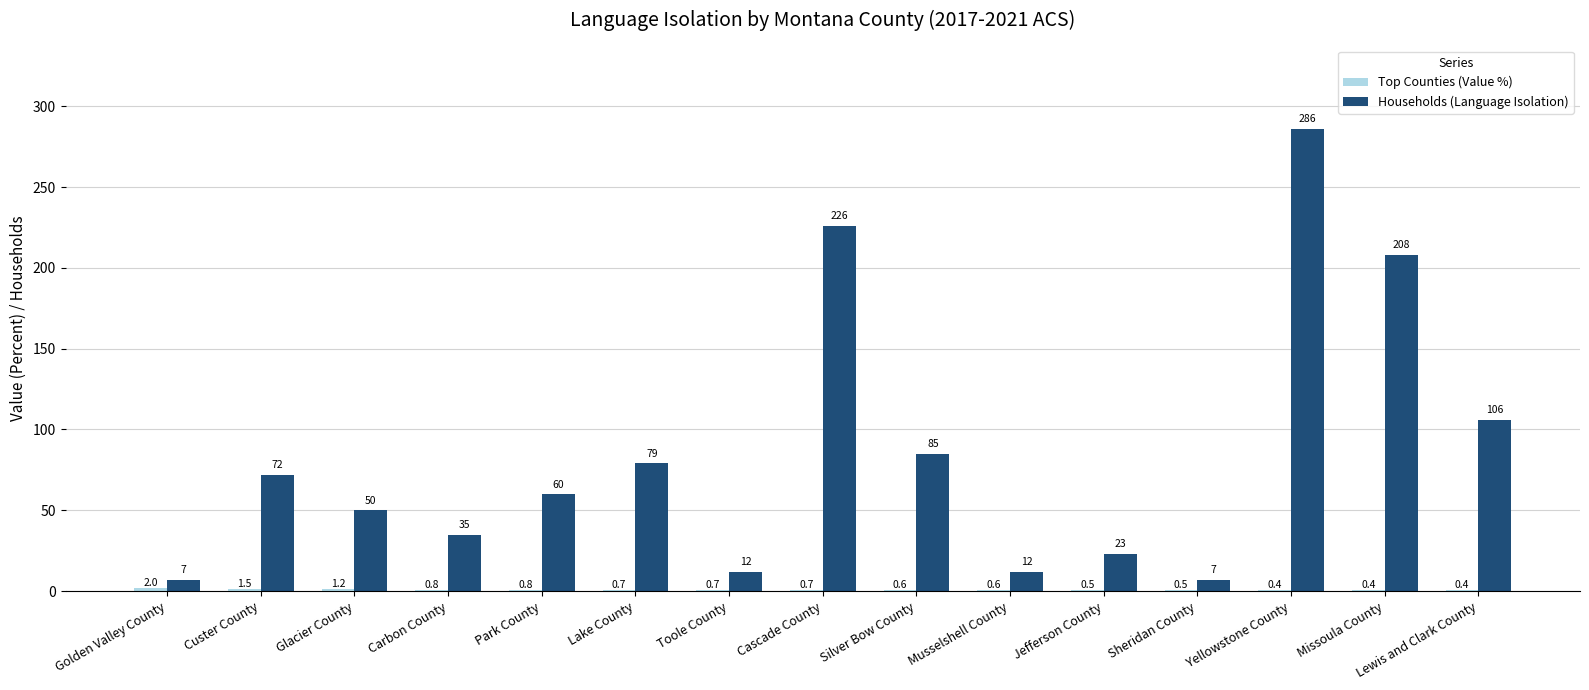

Which label corresponds to the largest value in the chart?

Yellowstone County